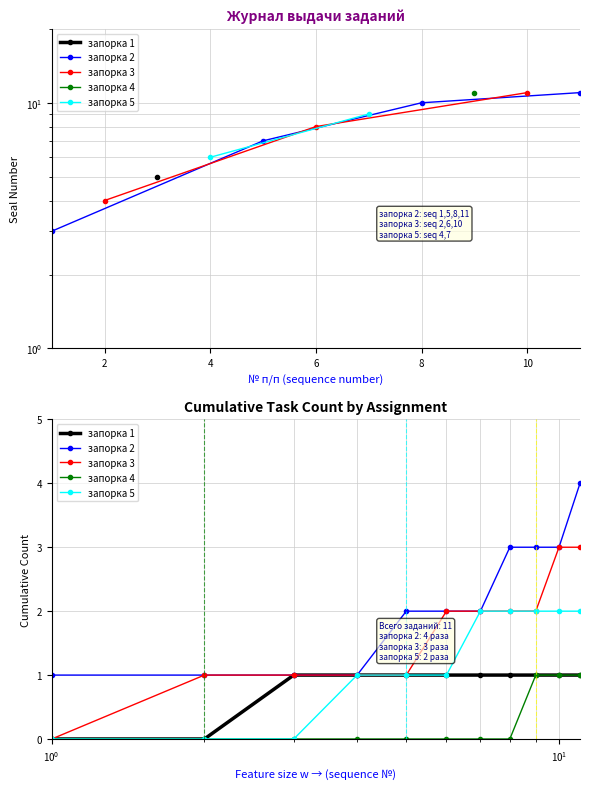

At 10, list the series in order from largest to smallest.

запорка 2, запорка 3, запорка 5, запорка 1, запорка 4